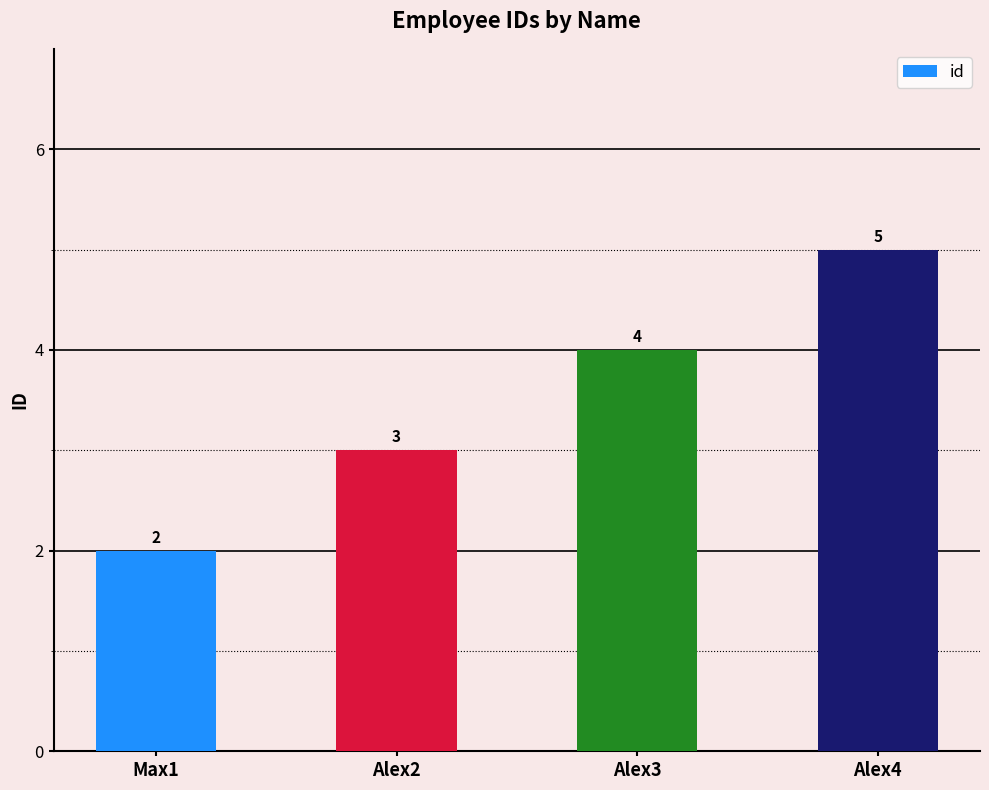

What is the label of the 2nd bar from the right?

Alex3